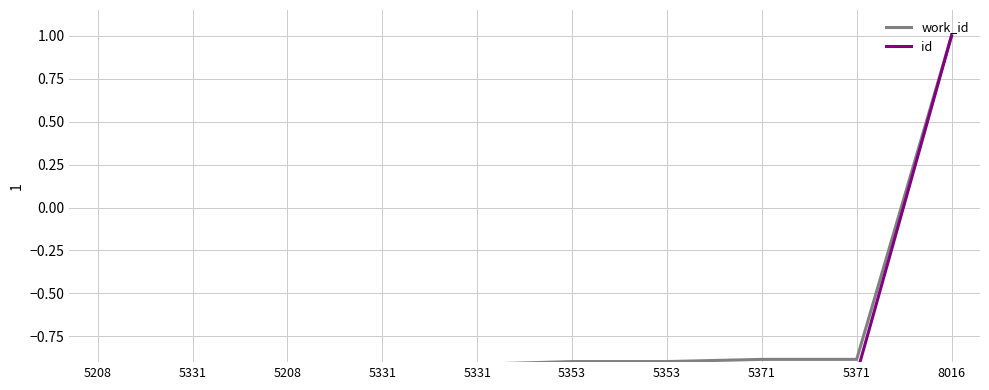

Where is work_id nearest to the value 0?

5371